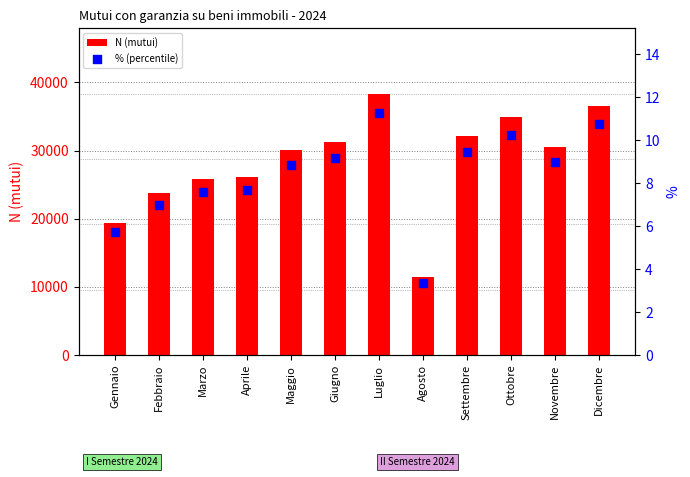

Which series has the largest total across all categories?

N (mutui)